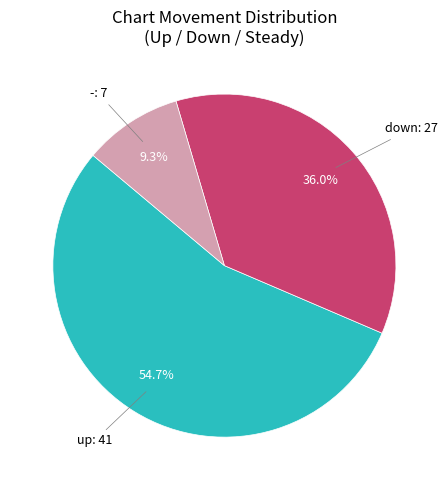

Count the number of slices in the pie.

3